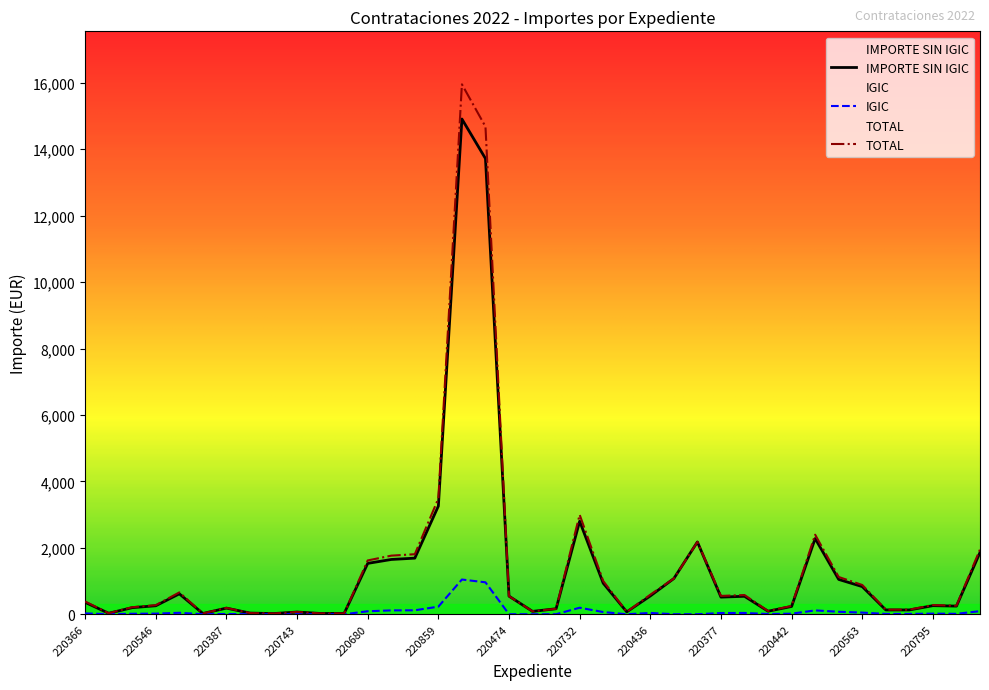

The value of TOTAL at 220563 is 880.4. True or false?

True